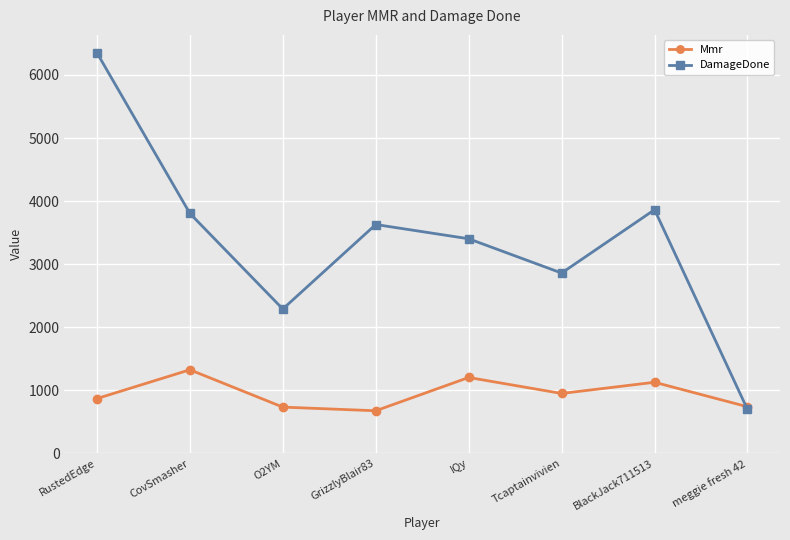

What is the minimum value for DamageDone?

695.0